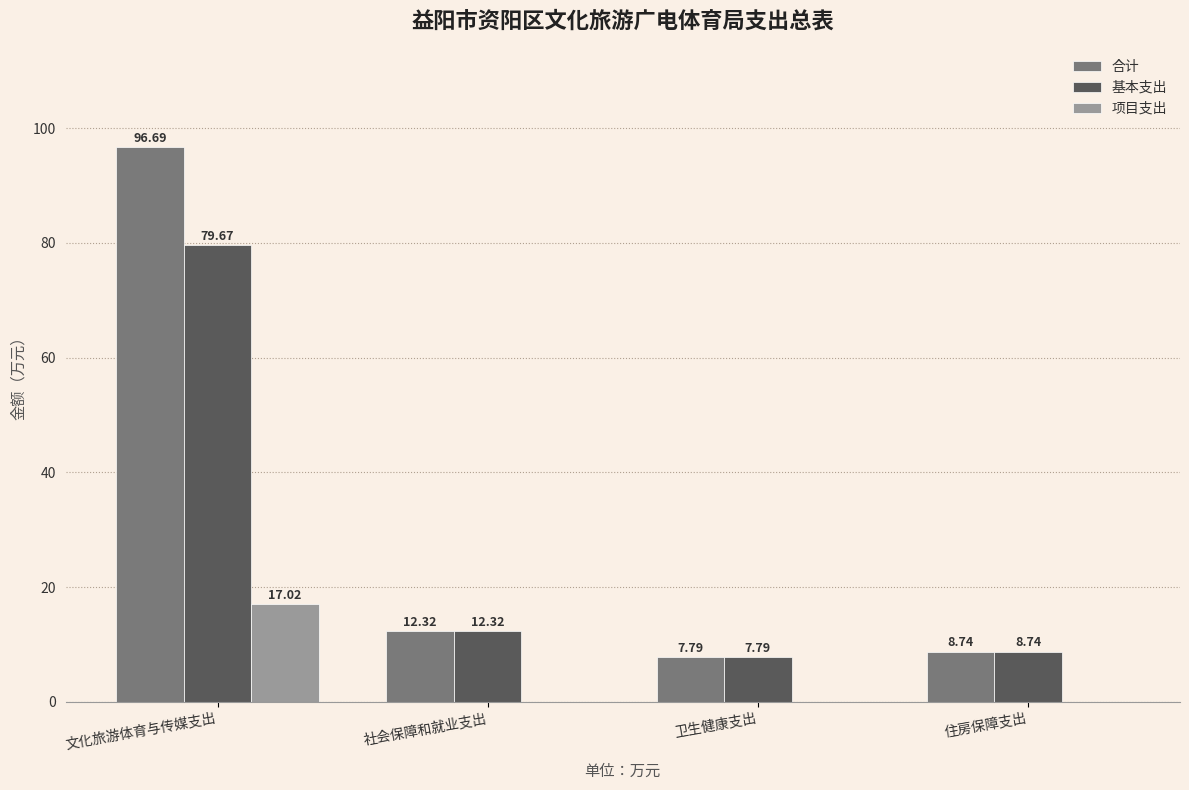

What is the maximum value shown in the chart?

96.7